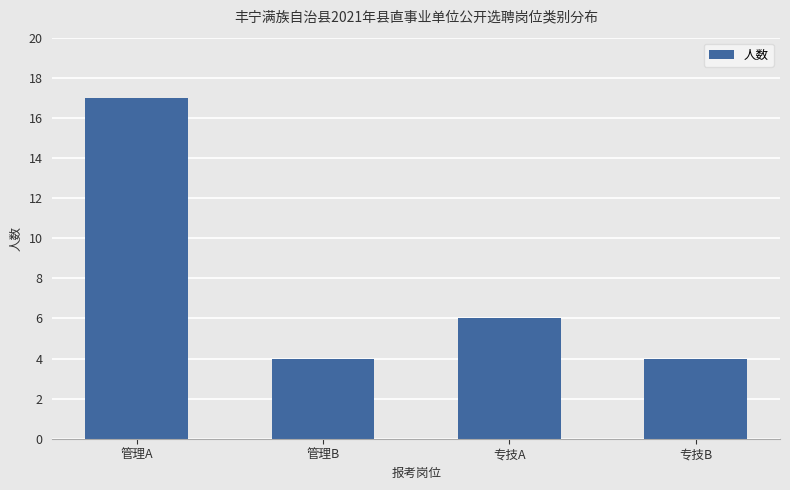

What is the smallest value displayed?

4